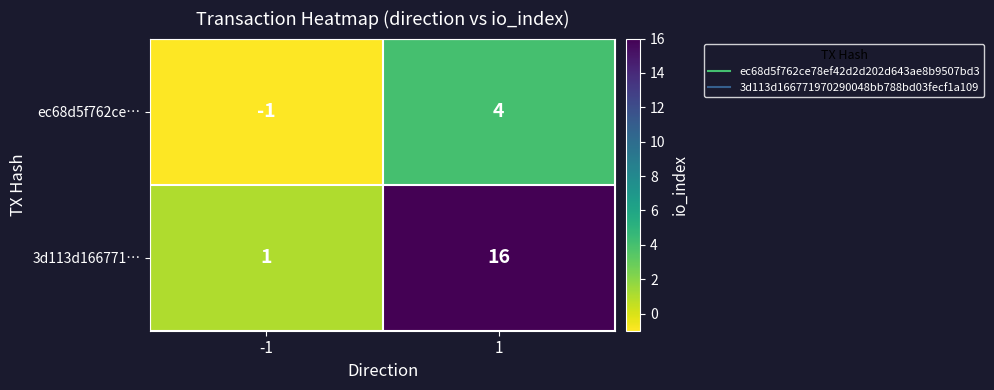

What is the maximum value for 3d113d166771…?

16